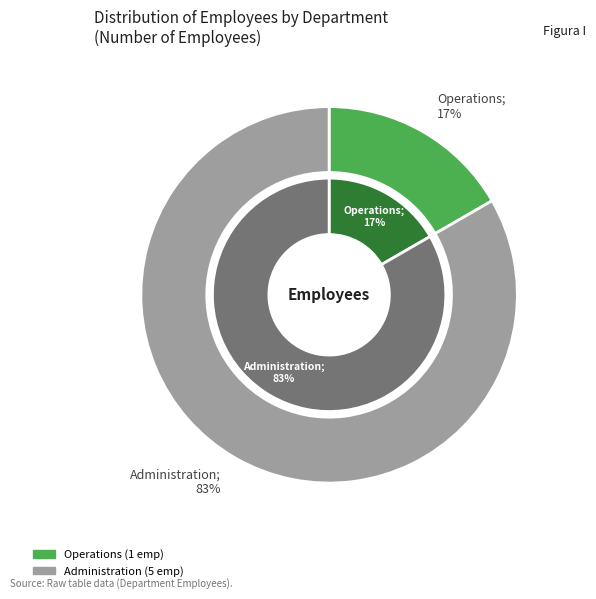

Which category accounts for the majority?

Administration